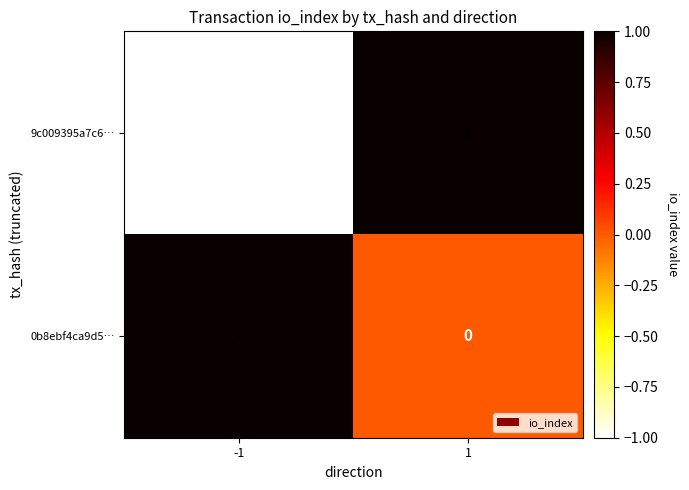

The value of 9c009395a7c6… at -1 is 0. True or false?

False